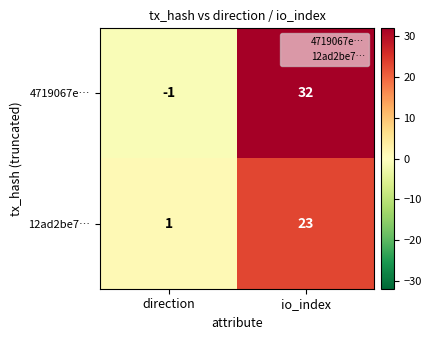

How many values in the 4719067e… series are below 32?

1